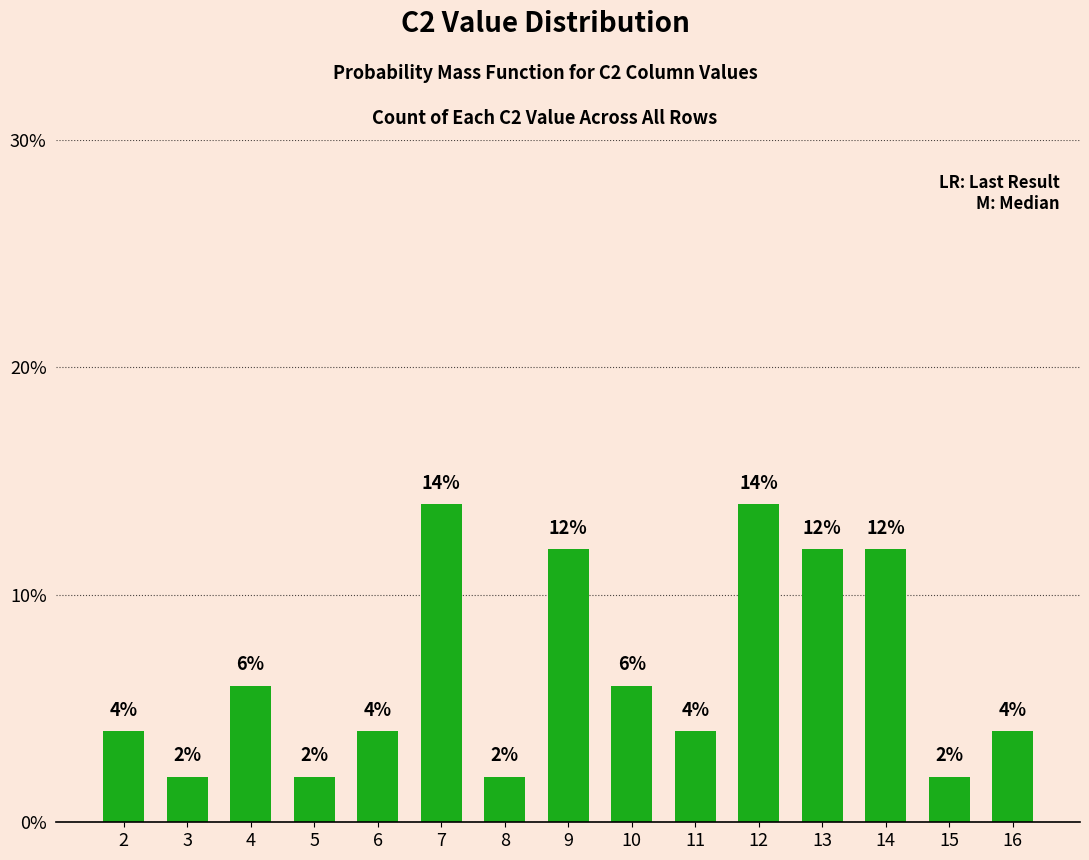

What is the value of the 3rd bar from the left?

6.0